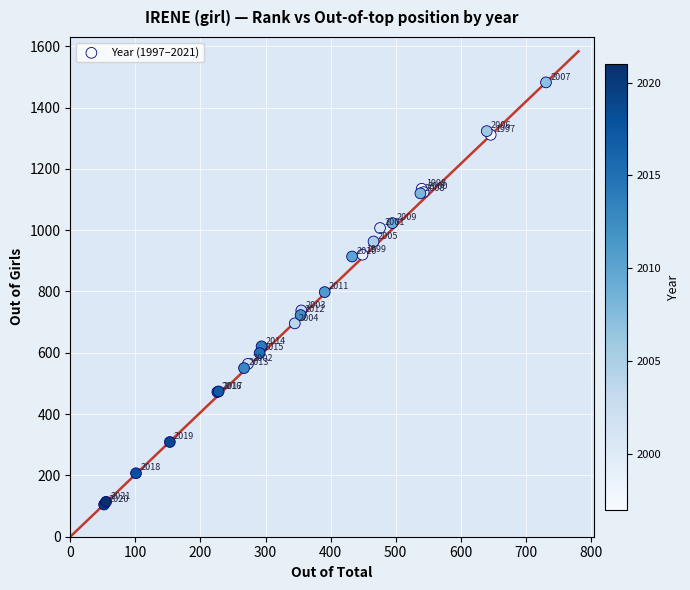

What Y value in the scatter plot is closest to 793?

798